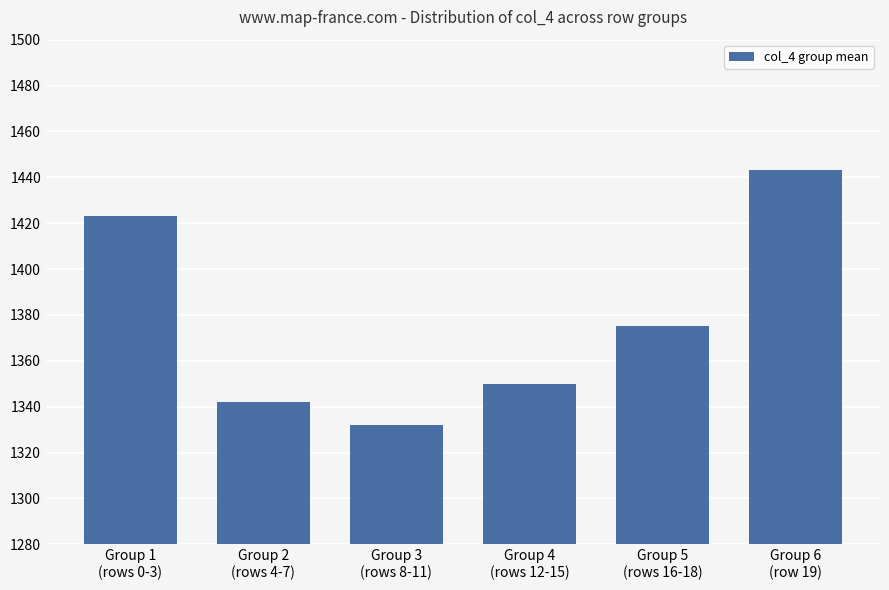

Where does the data first go above 1375?

Group 1
(rows 0-3)